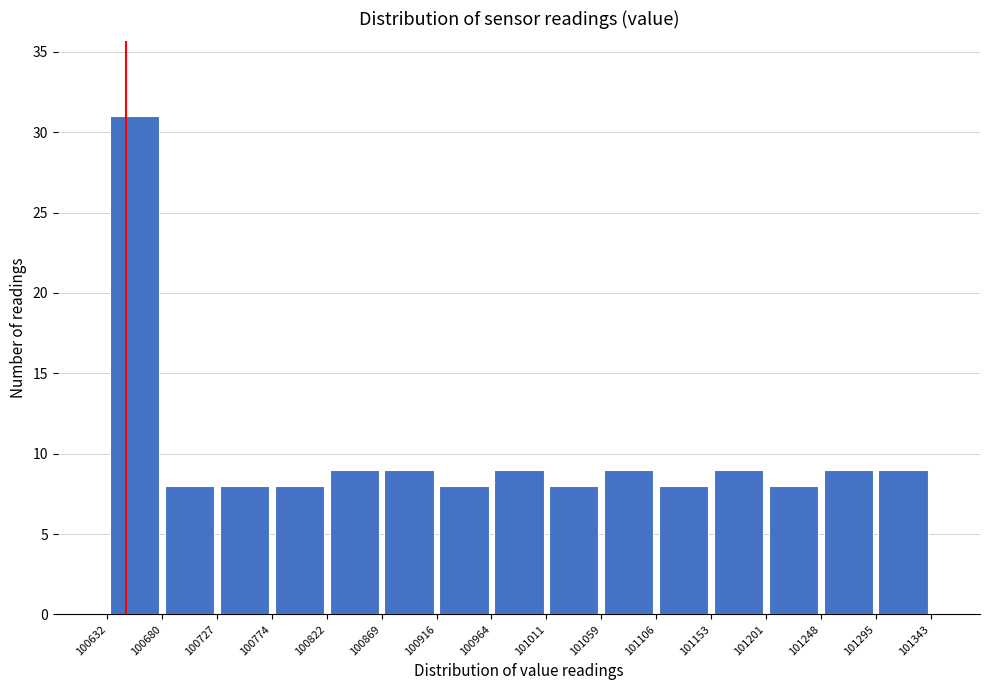

Reading left to right, list every bar in this chart as the range it spans on the x-axis followed by its height. The values are not printed on the chart, so give them approximately, as read against the axis.

100632 to 100680: 31
100680 to 100727: 8
100727 to 100774: 8
100774 to 100822: 8
100822 to 100869: 9
100869 to 100916: 9
100916 to 100964: 8
100964 to 101011: 9
101011 to 101059: 8
101059 to 101106: 9
101106 to 101153: 8
101153 to 101201: 9
101201 to 101248: 8
101248 to 101295: 9
101295 to 101343: 9